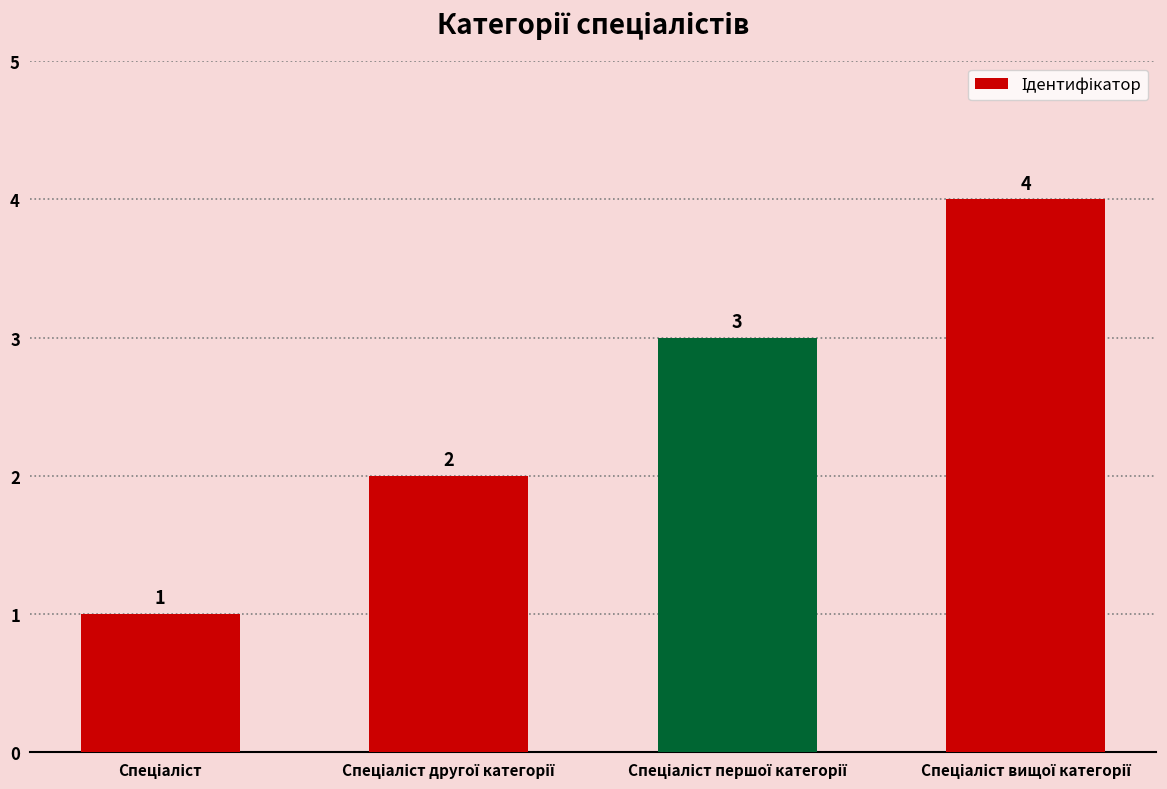

Count the values in the range 2 to 4.

3